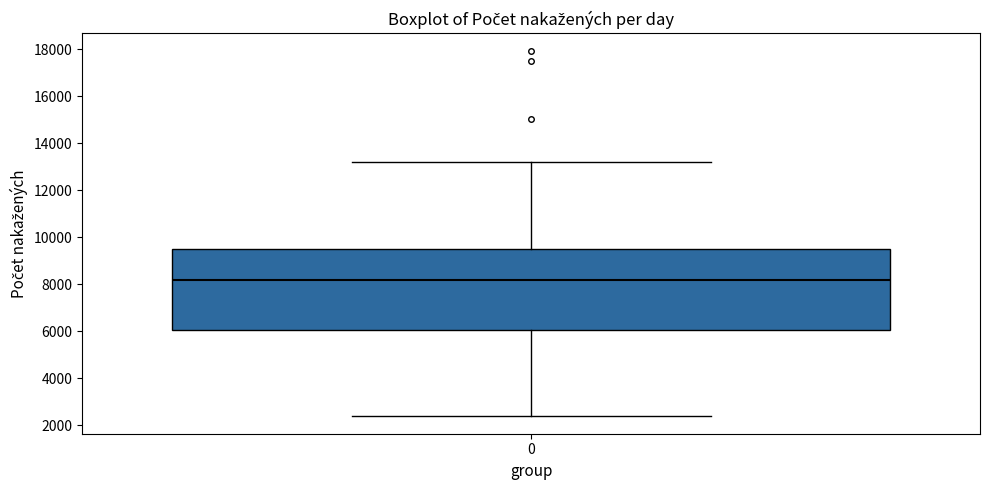

Transcribe this box plot: give where the median line is, the range the box spans, and where the two whiskers end, as read against the y-axis. The values are not printed on the chart, so give them approximately, as read against the axis.

median 8200, box 6000 to 9600, whiskers 2400 to 13200